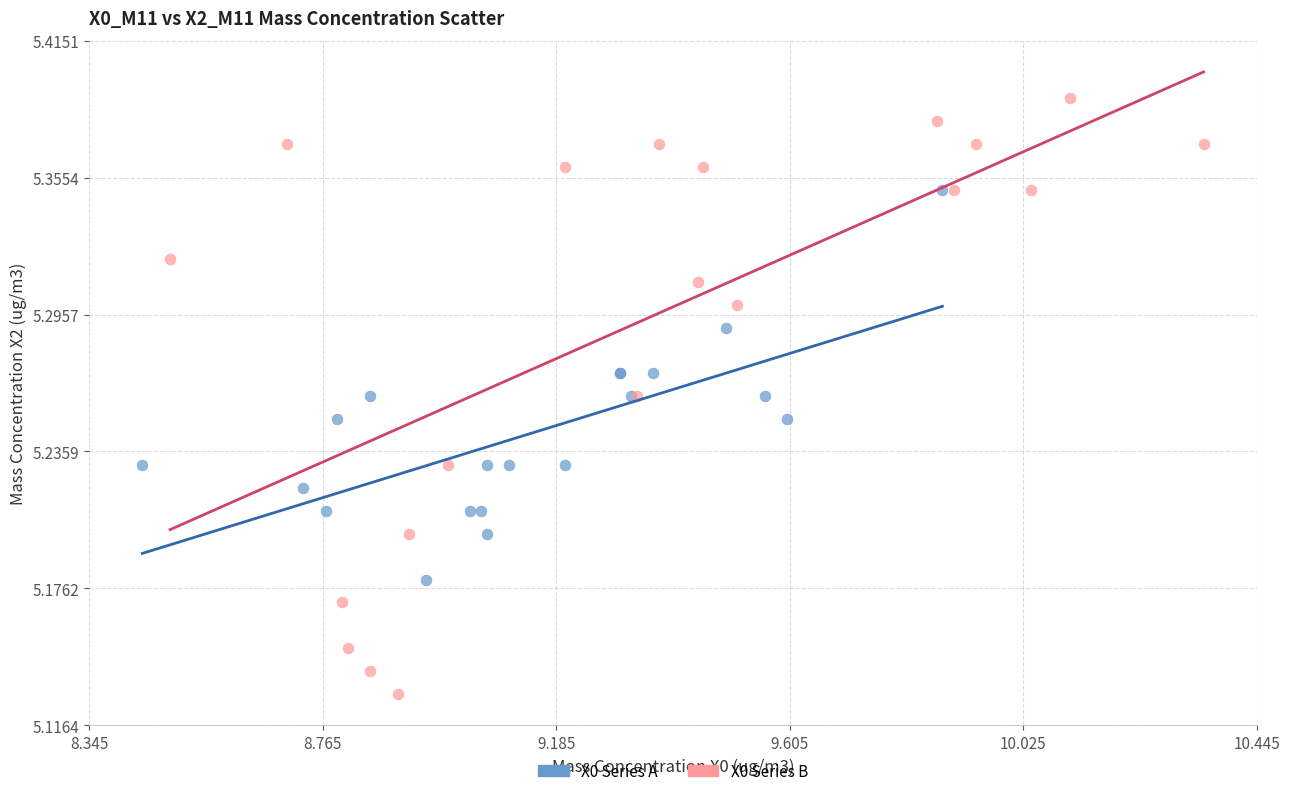

Which series reaches the minimum Y coordinate?

X0 Series B